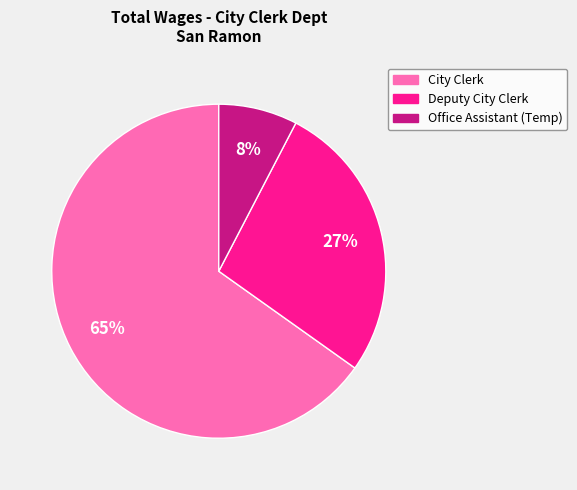

Which slice is the smallest?

Office Assistant (Temp)